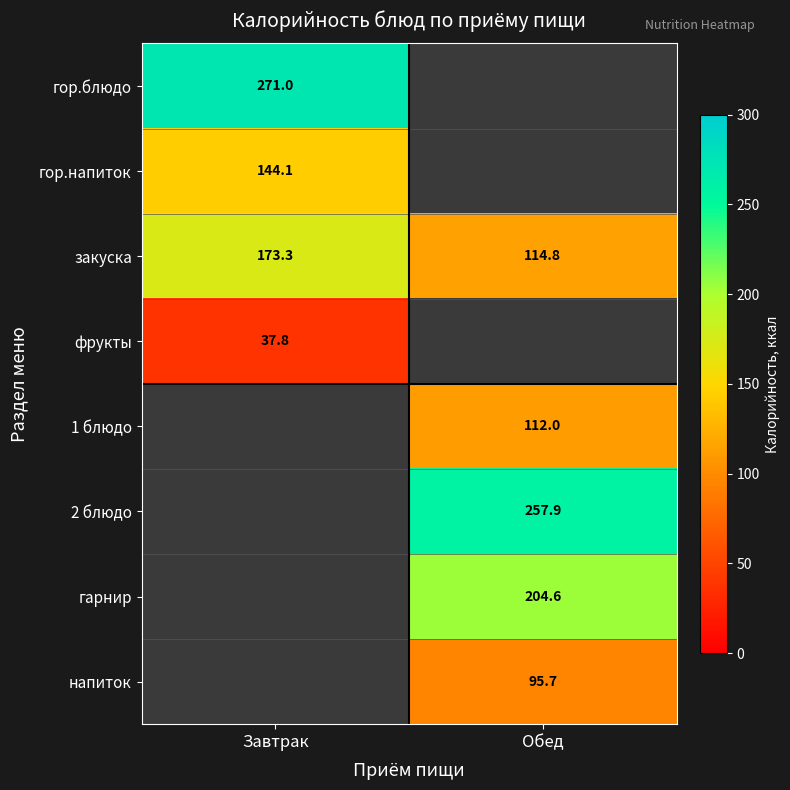

At which label does закуска first exceed 173?

Завтрак